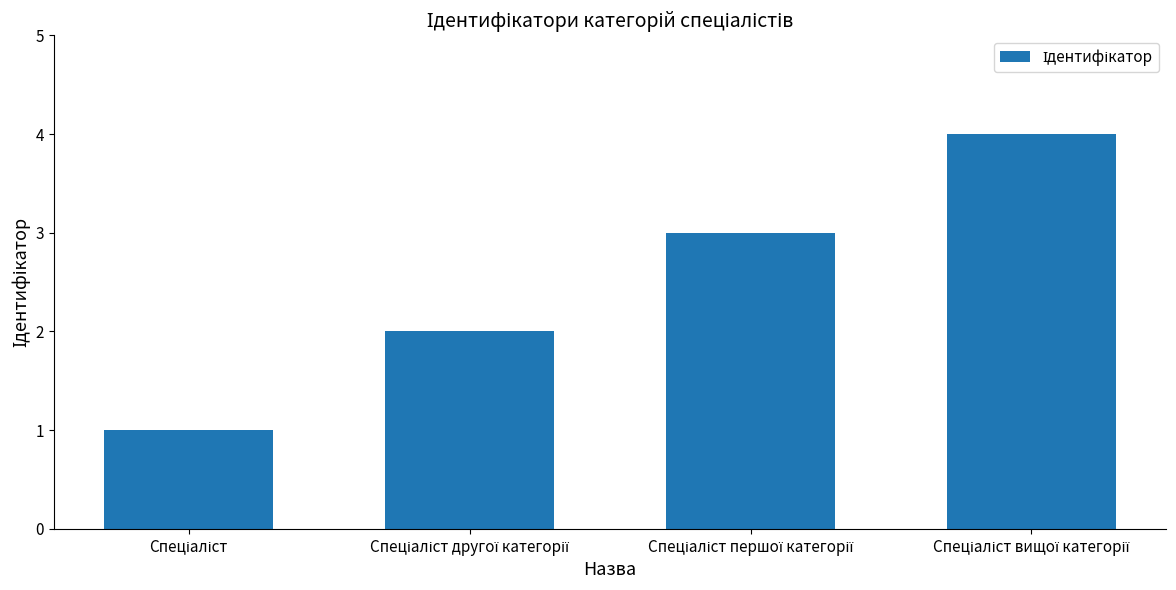

What is the maximum value shown in the chart?

4